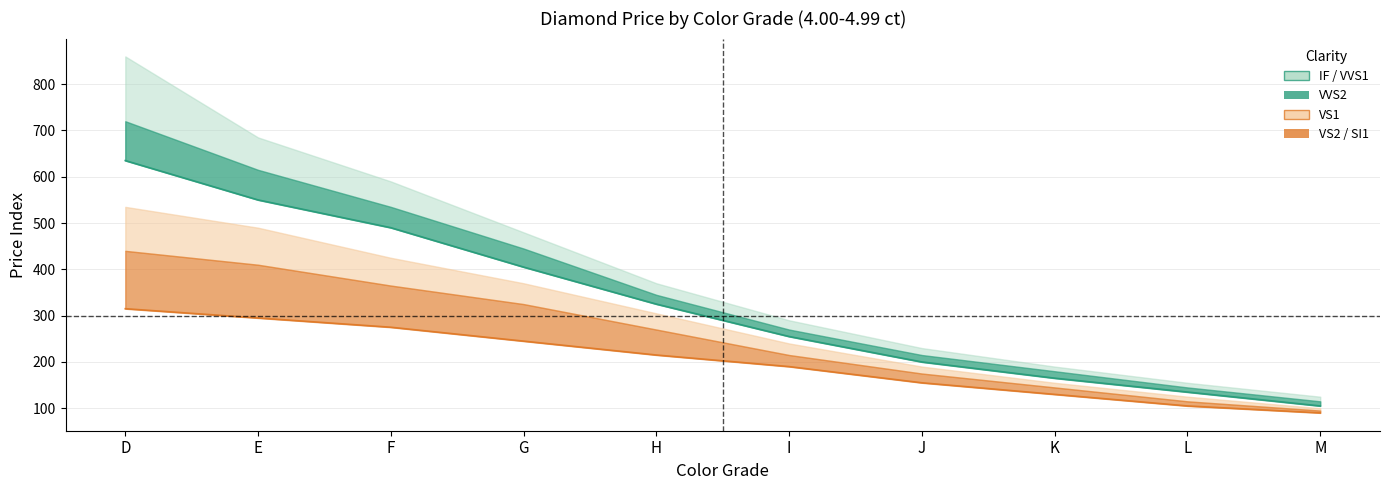

What is the average value of the VVS2 series?

326